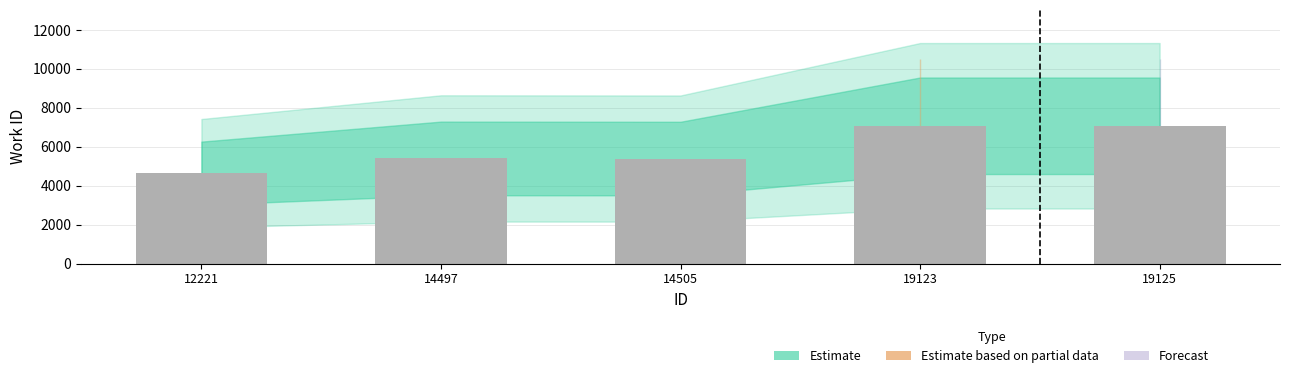

How many data points does each series have?

5